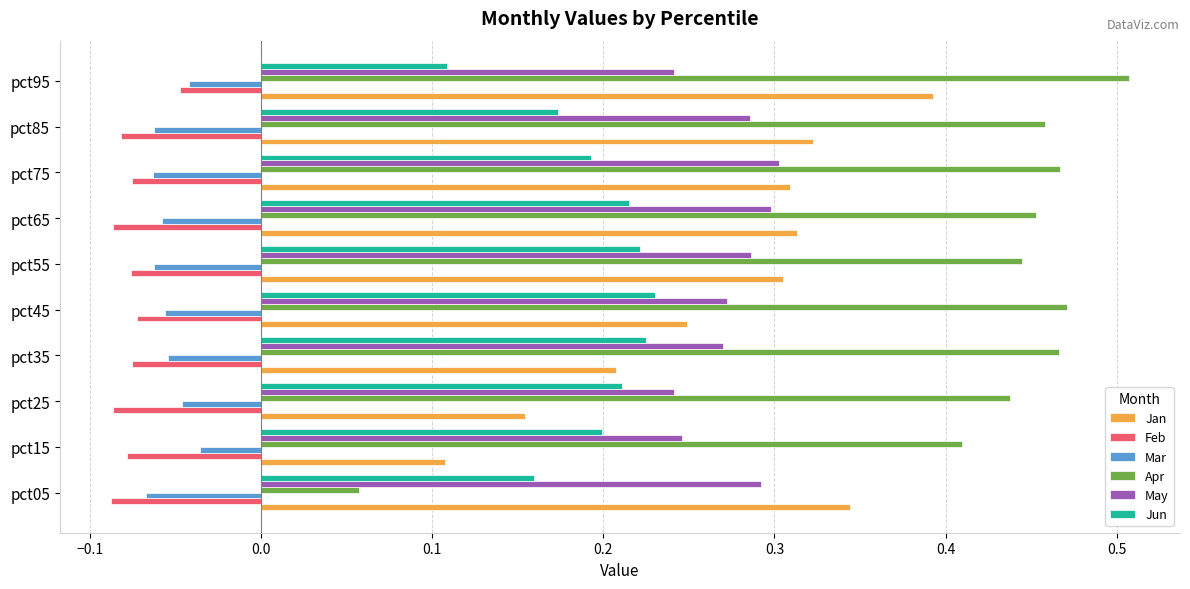

Which series has the largest range (max minus min)?

Apr